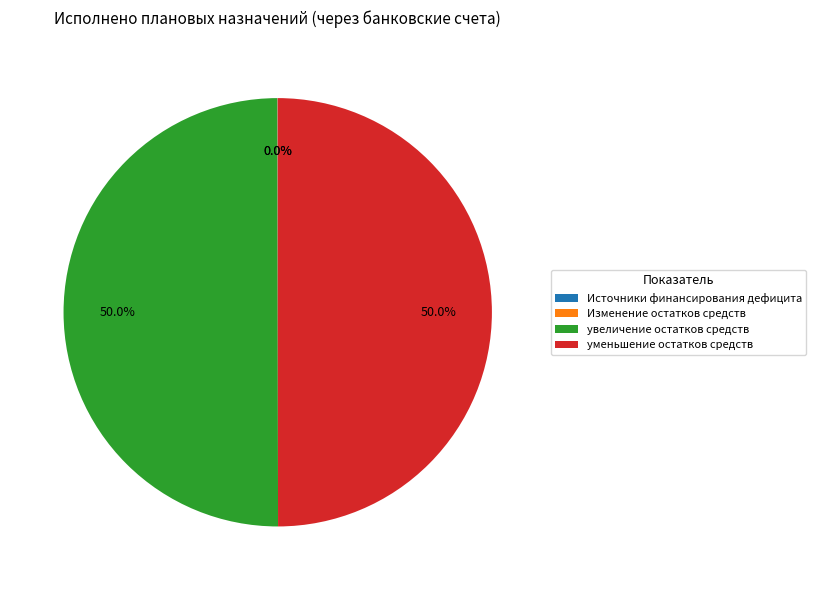

What portion of the pie excludes уменьшение остатков средств?

50.0%